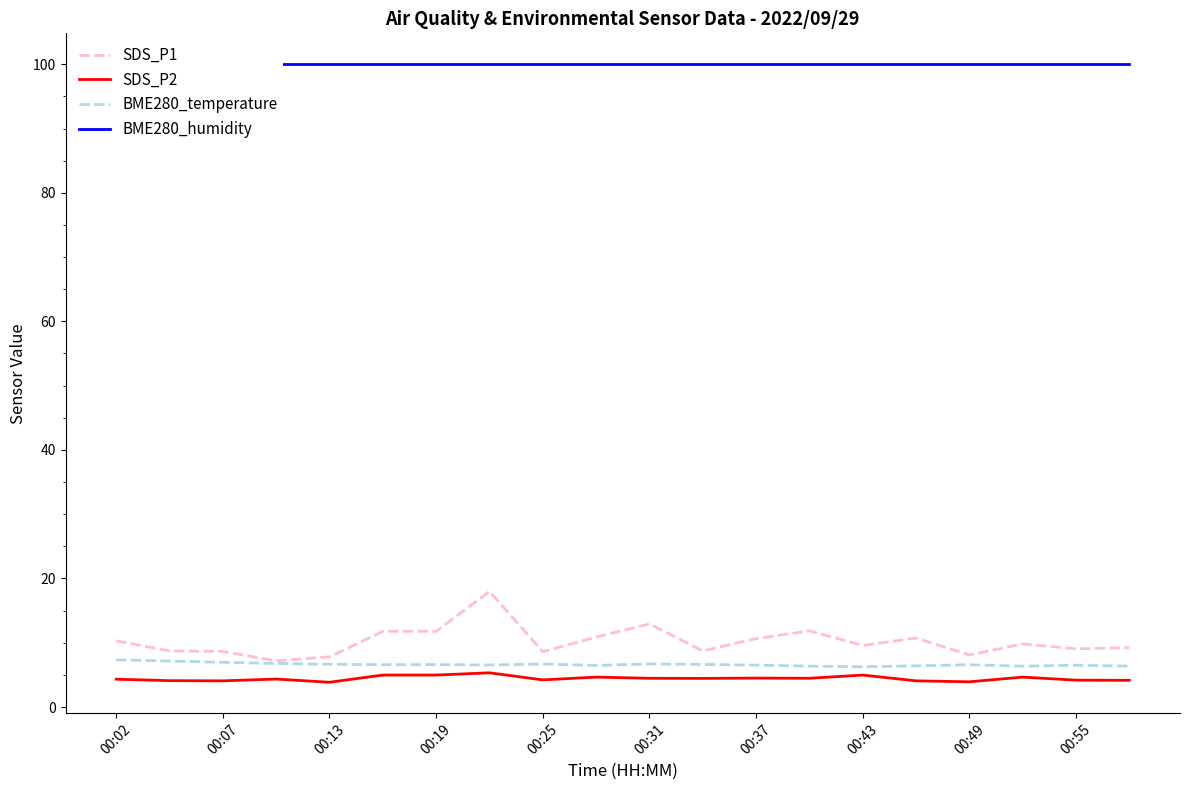

What is the difference between the maximum and minimum values in the SDS_P1 series?

10.8